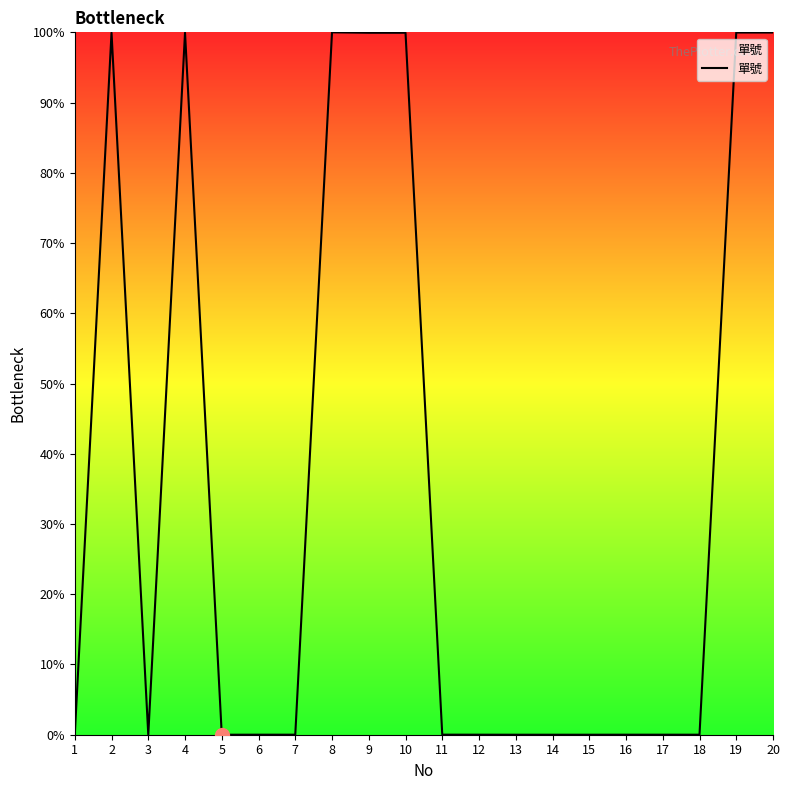

What is the difference between the maximum and minimum values?

100.0